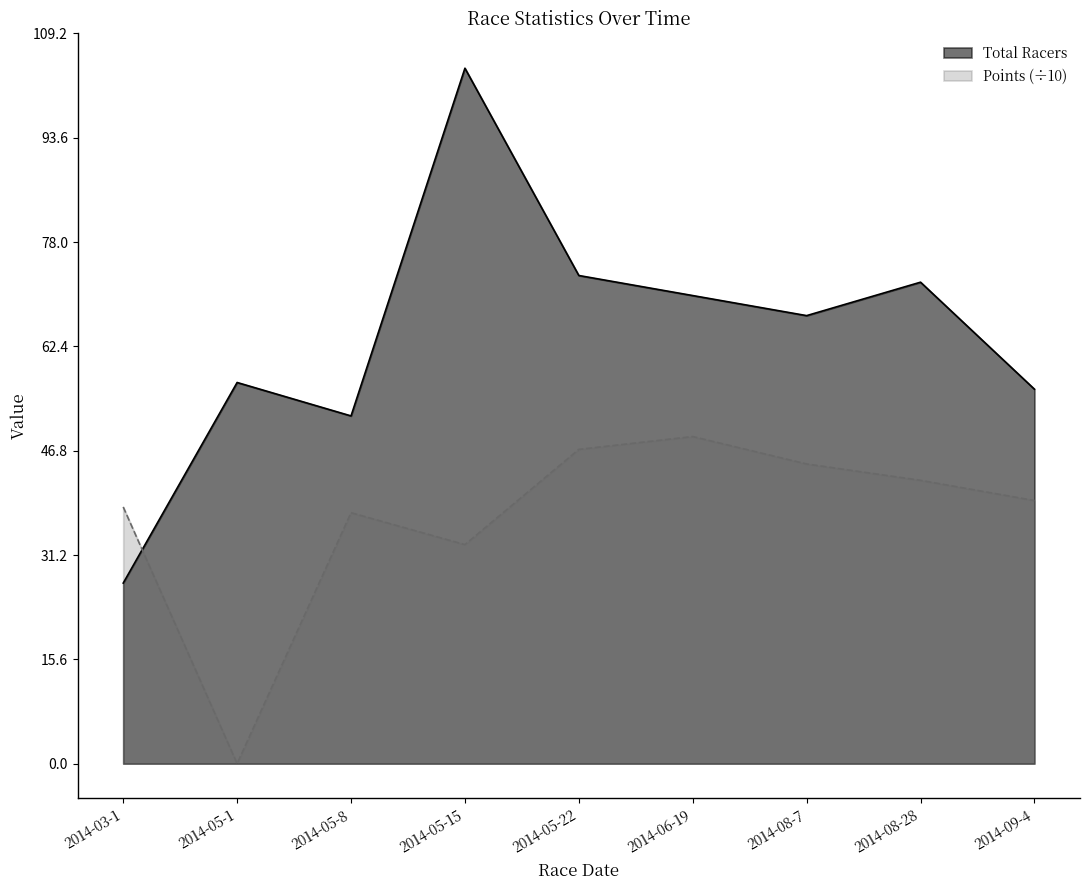

At which category is the sum across all series the highest?

2014-05-15